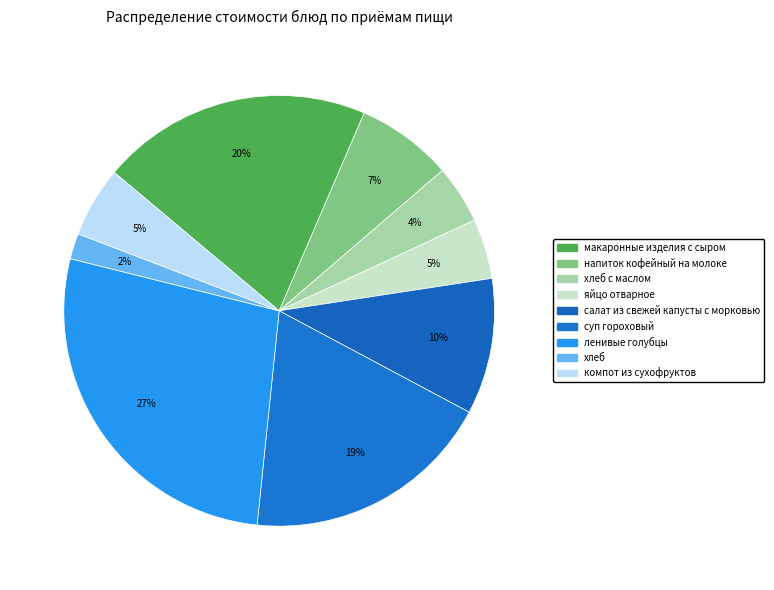

How many slices are in this pie chart?

9